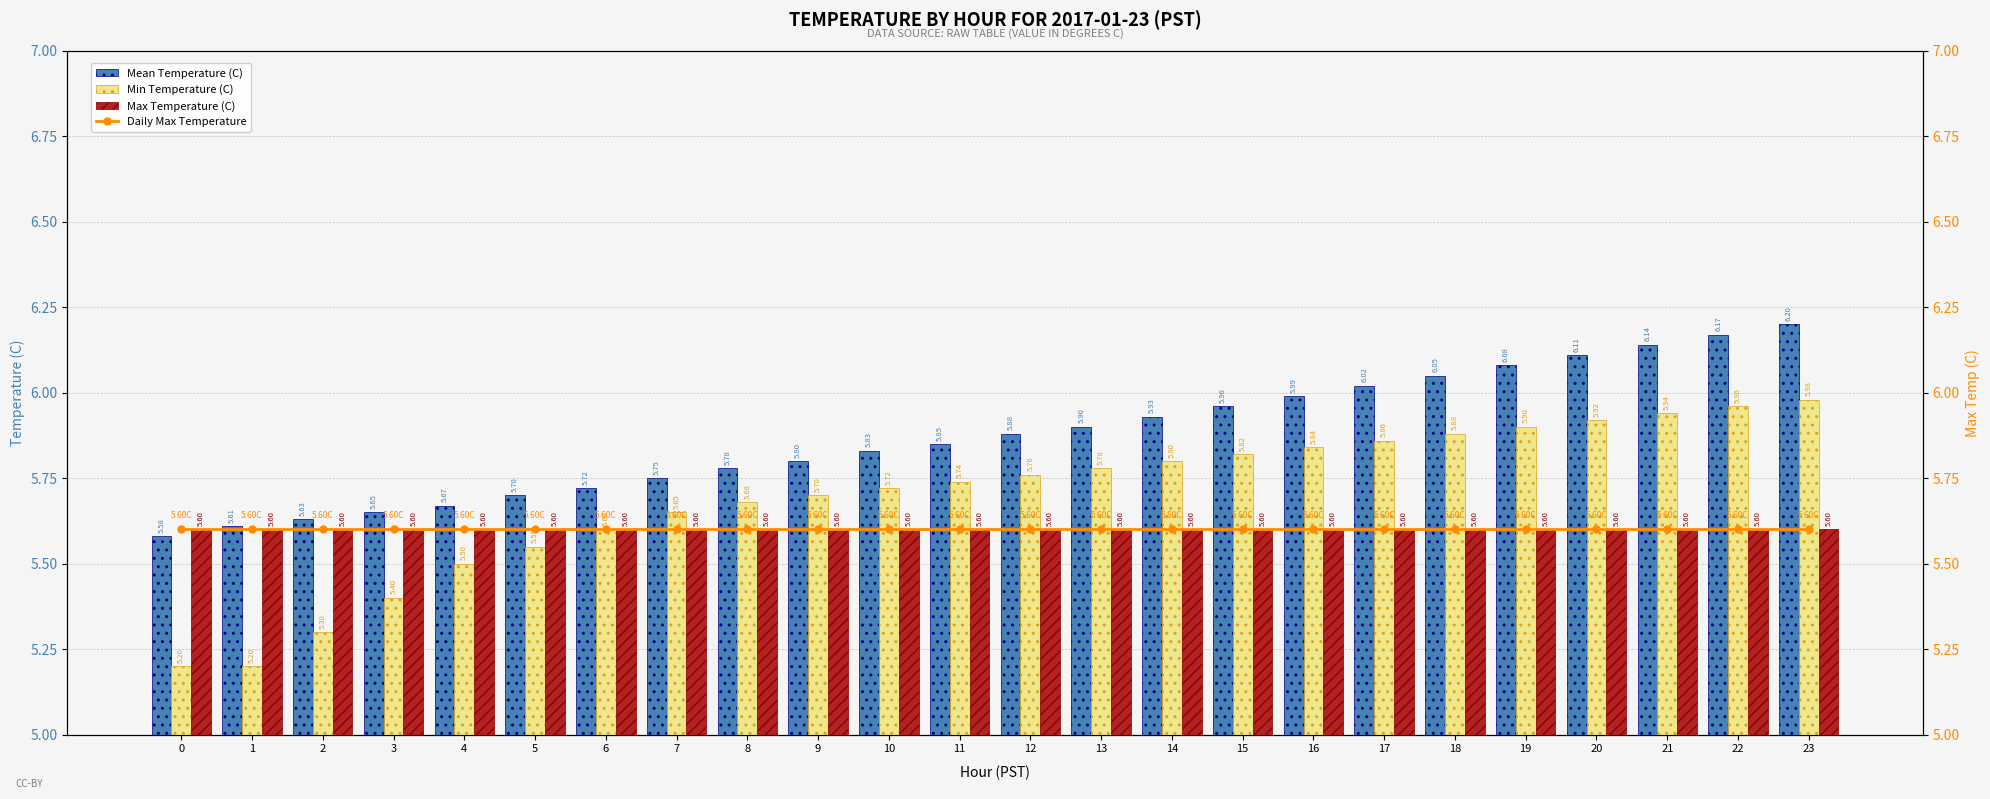

What is the difference between the highest and lowest values at 9?

0.2